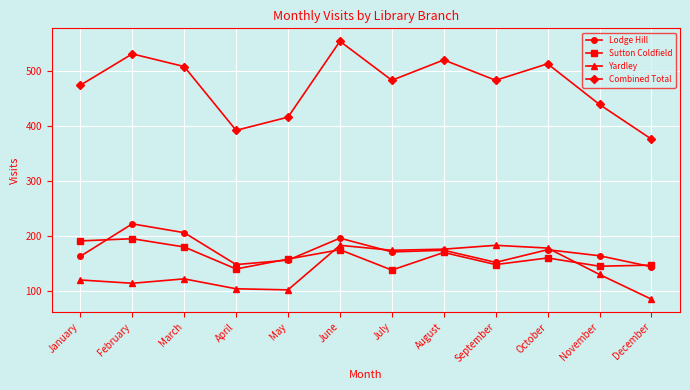

Rank the series by their maximum value, from lowest to highest.

Yardley, Sutton Coldfield, Lodge Hill, Combined Total